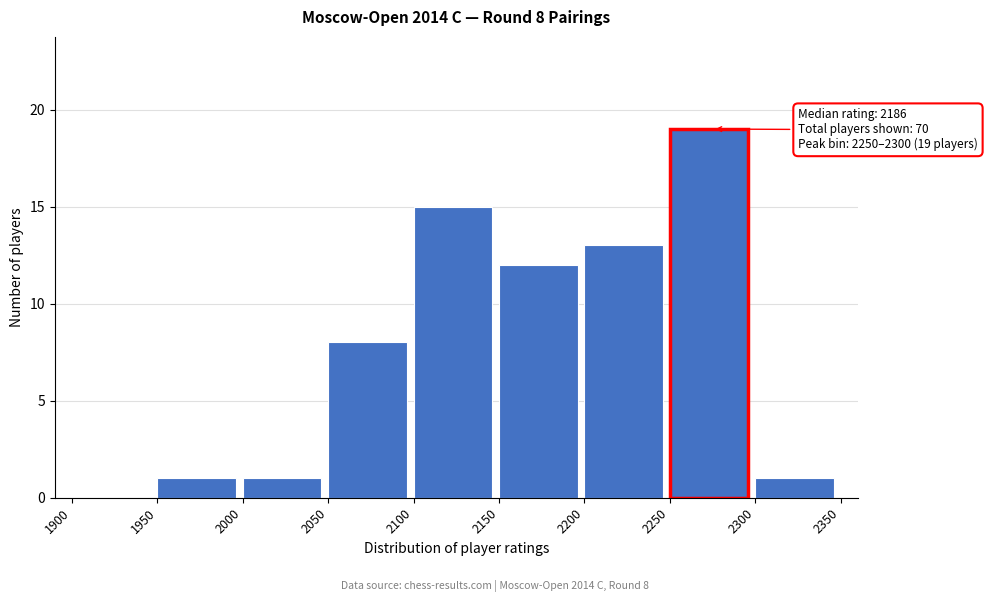

Over which range of the x-axis is the bar tallest?

2250 to 2300